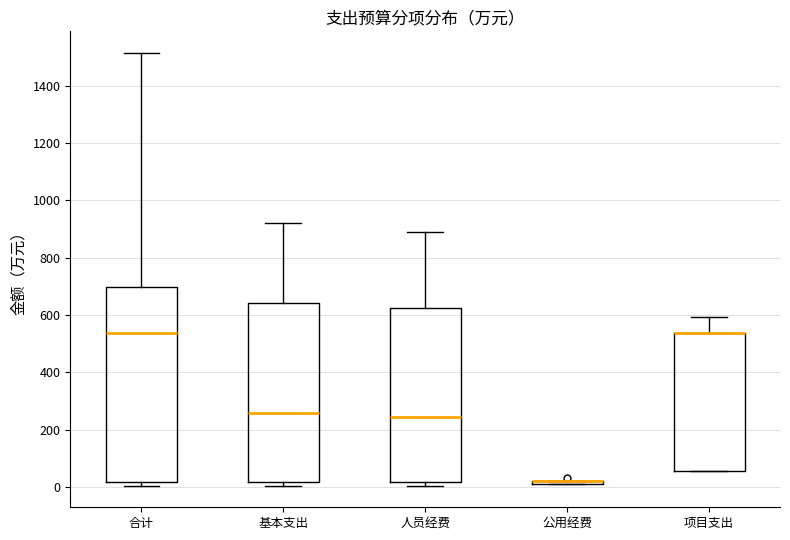

Comparing the boxes themselves (not the whiskers), which one is the tallest?

合计